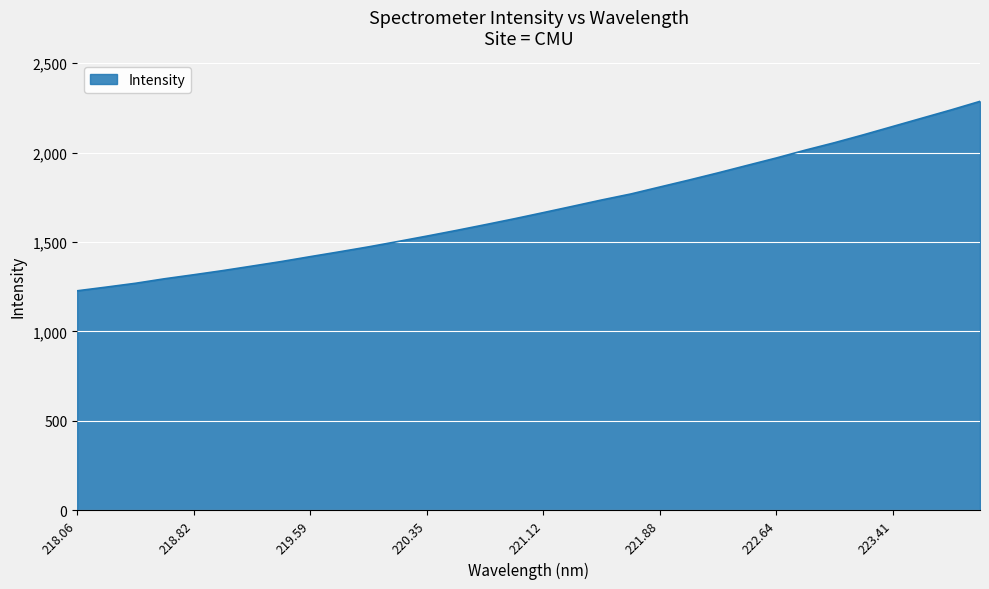

What is the maximum value shown in the chart?

2286.5